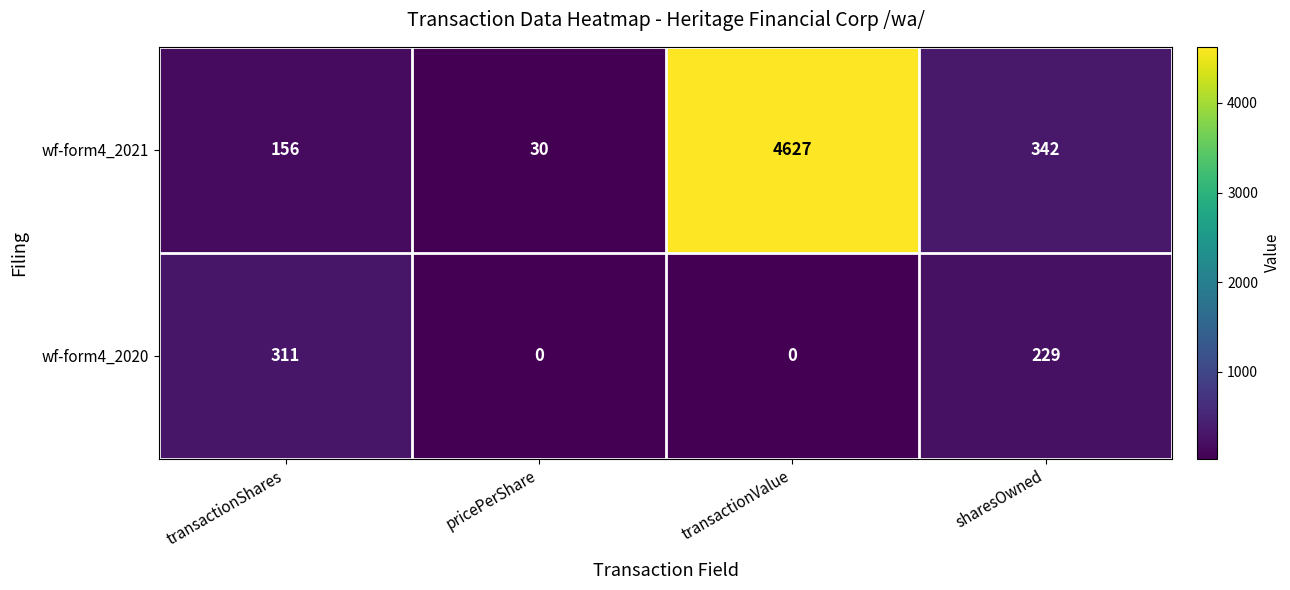

Reading left to right, what are all the values shown in this chart?

wf-form4_2021: transactionShares=156	pricePerShare=30	transactionValue=4627	sharesOwned=342
wf-form4_2020: transactionShares=311	pricePerShare=0	transactionValue=0	sharesOwned=229